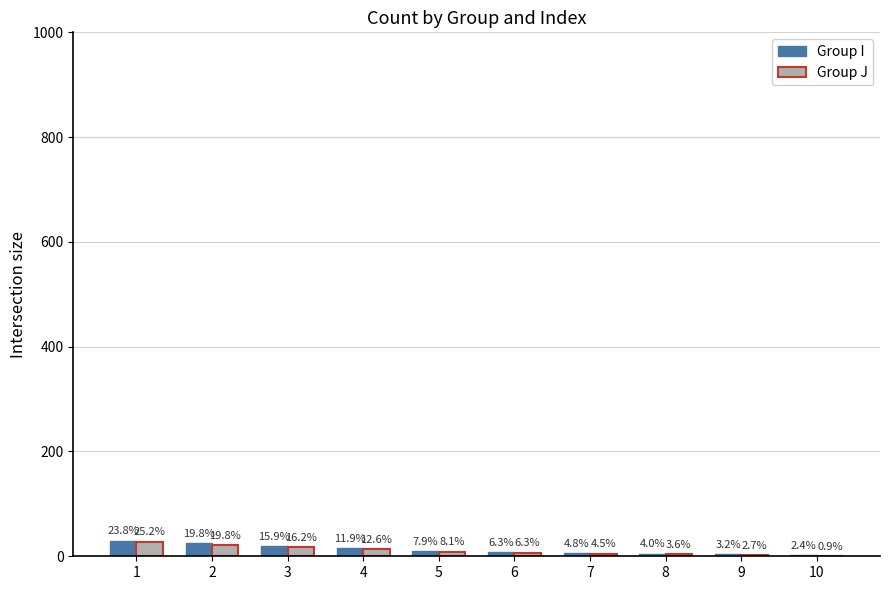

Reading left to right, extract all data points from this chart.

Group I: 1=30	2=25	3=20	4=15	5=10	6=8	7=6	8=5	9=4	10=3
Group J: 1=28	2=22	3=18	4=14	5=9	6=7	7=5	8=4	9=3	10=1